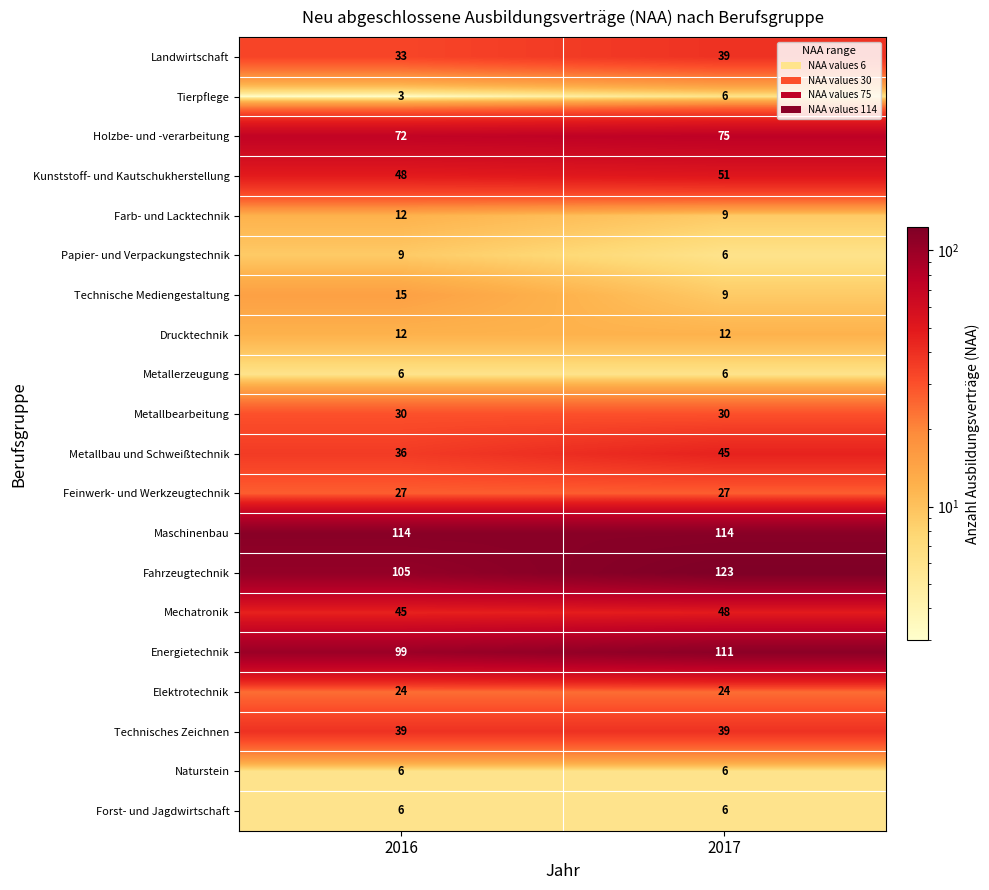

The value of Technisches Zeichnen at 2017 is 9. True or false?

False